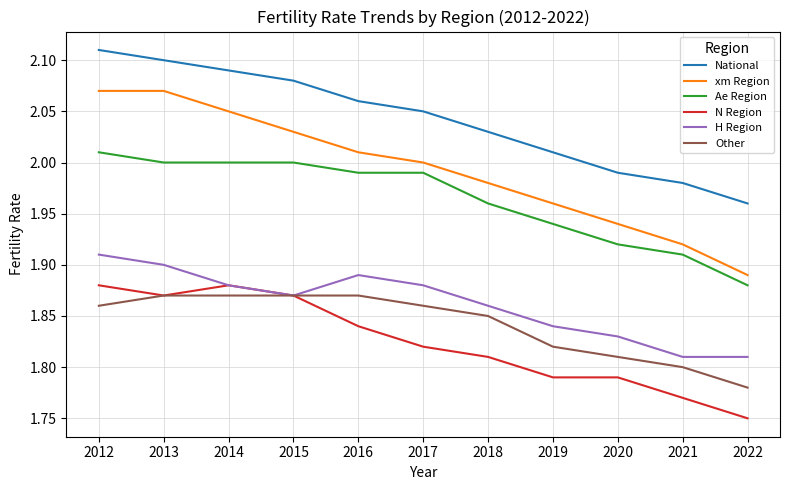

At which label does xm Region reach its minimum?

2022